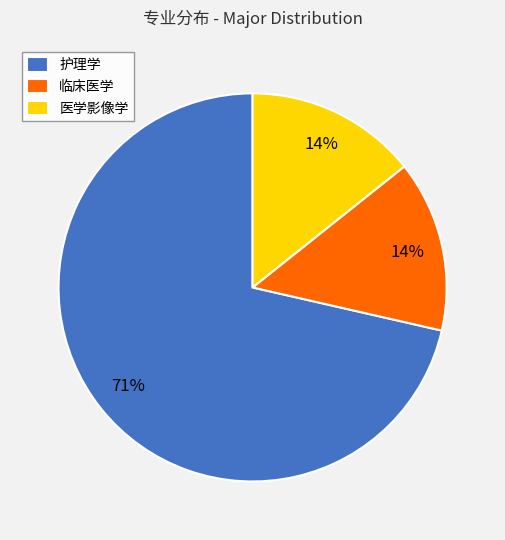

How many slices are in this pie chart?

3